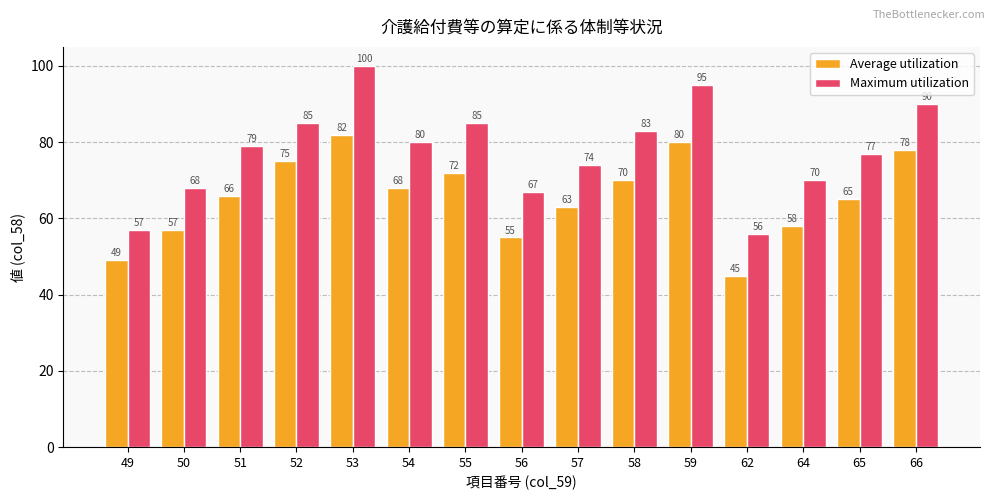

Which series has the largest range (max minus min)?

Maximum utilization